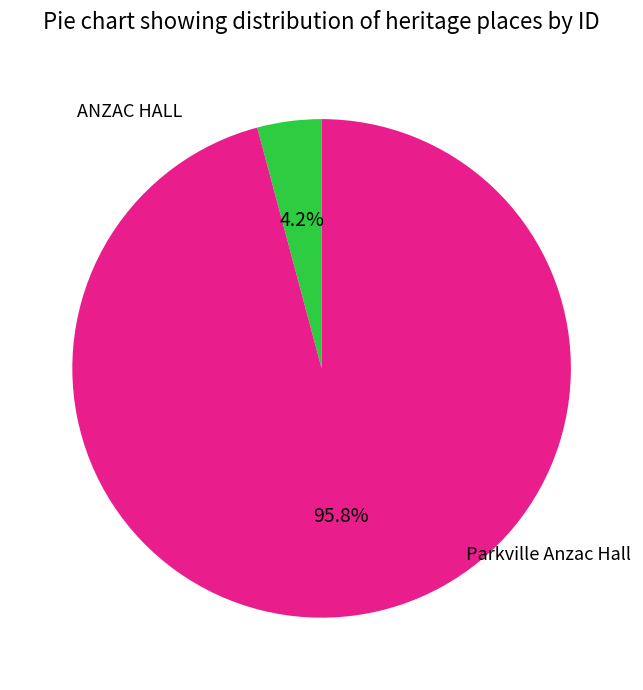

Is there any slice that represents more than half of the pie?

Yes